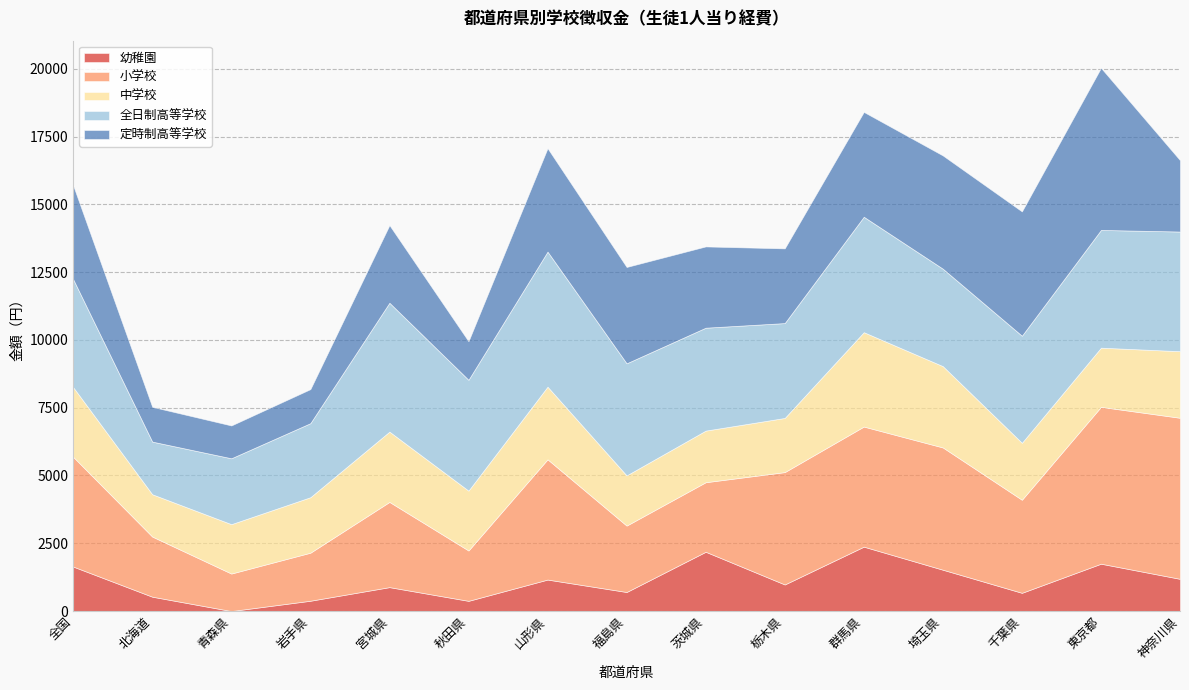

Which series has the largest total across all categories?

全日制高等学校